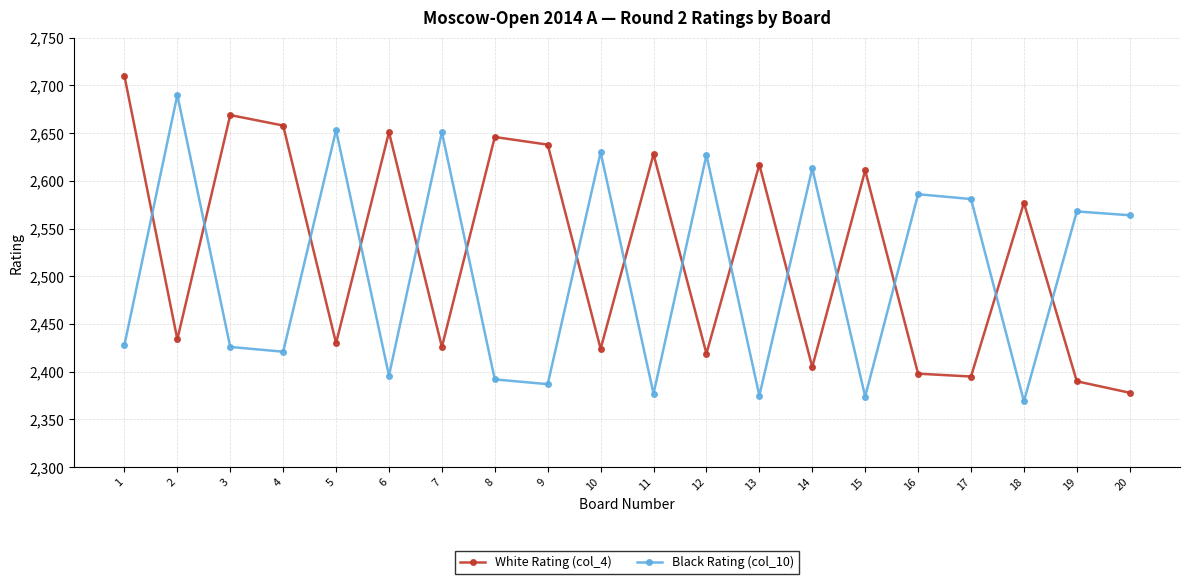

What is the difference between the highest and lowest values at 14?

208